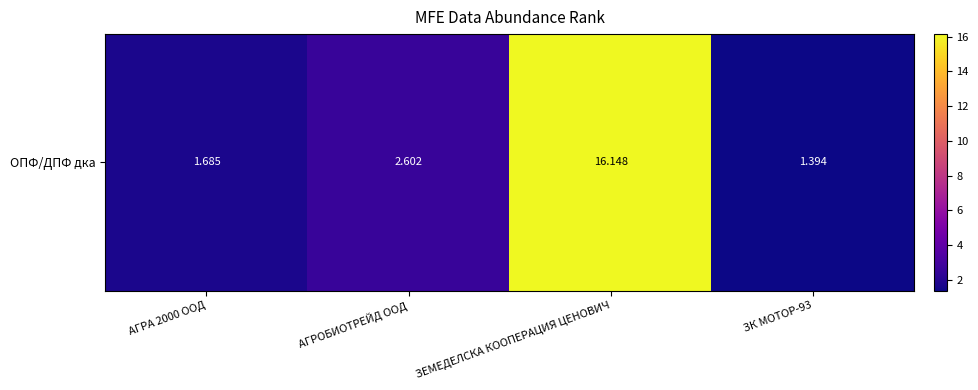

Is it true that the value at ЗК МОТОР-93 is 1.4?

True